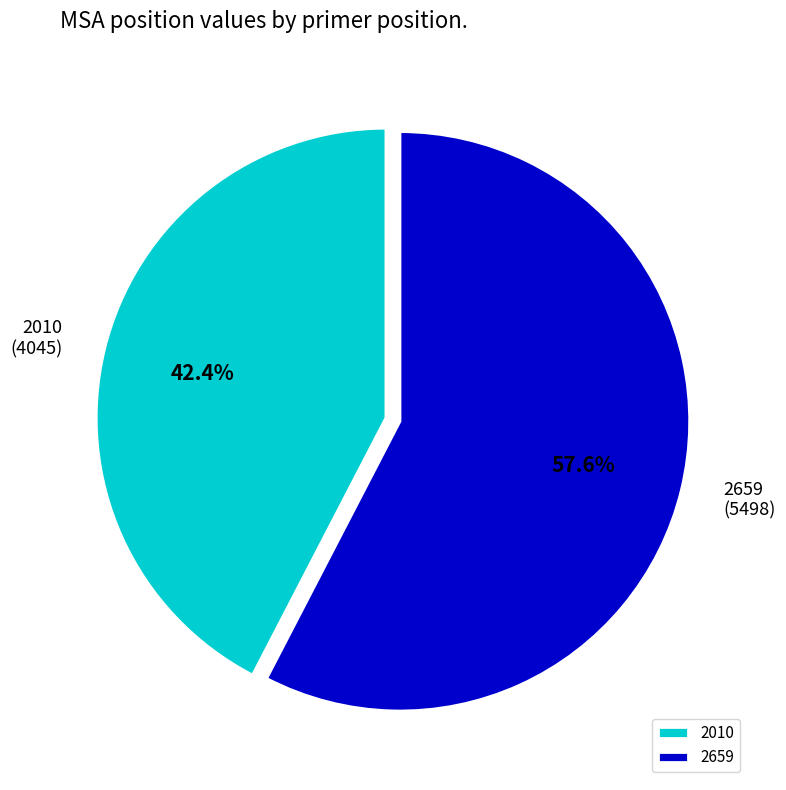

Does 2659 account for over 50% of the chart?

Yes